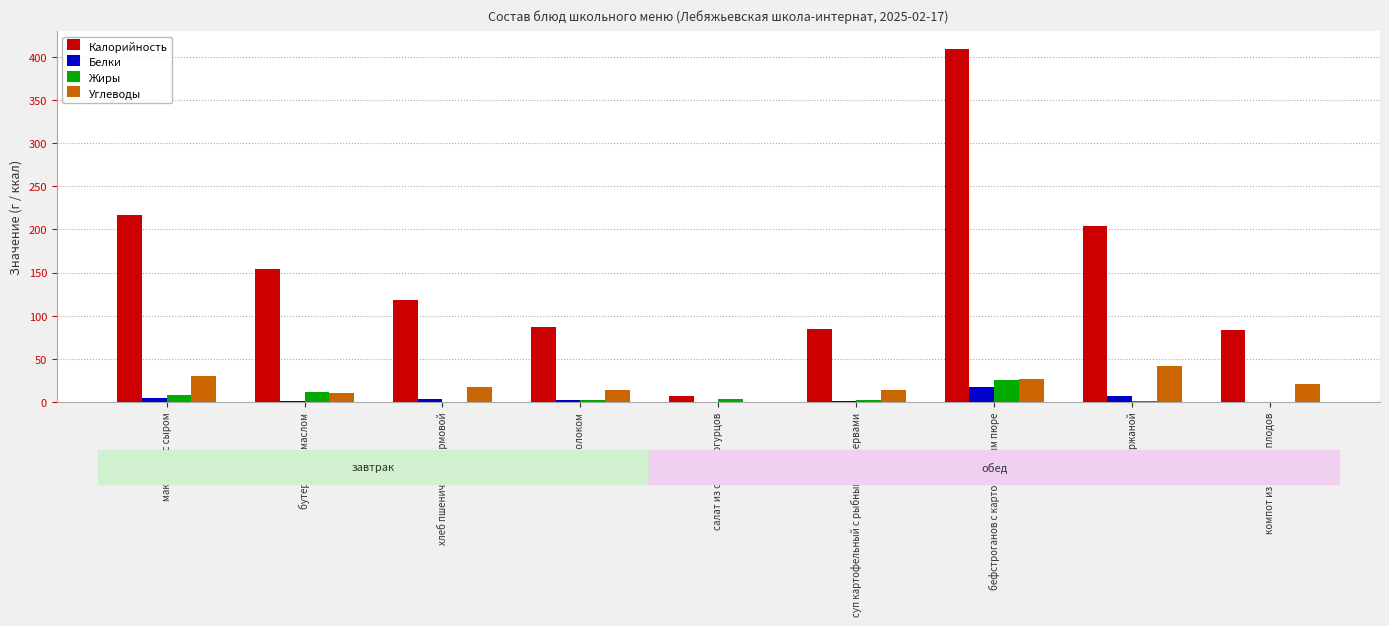

Which series has the widest spread of values?

Калорийность